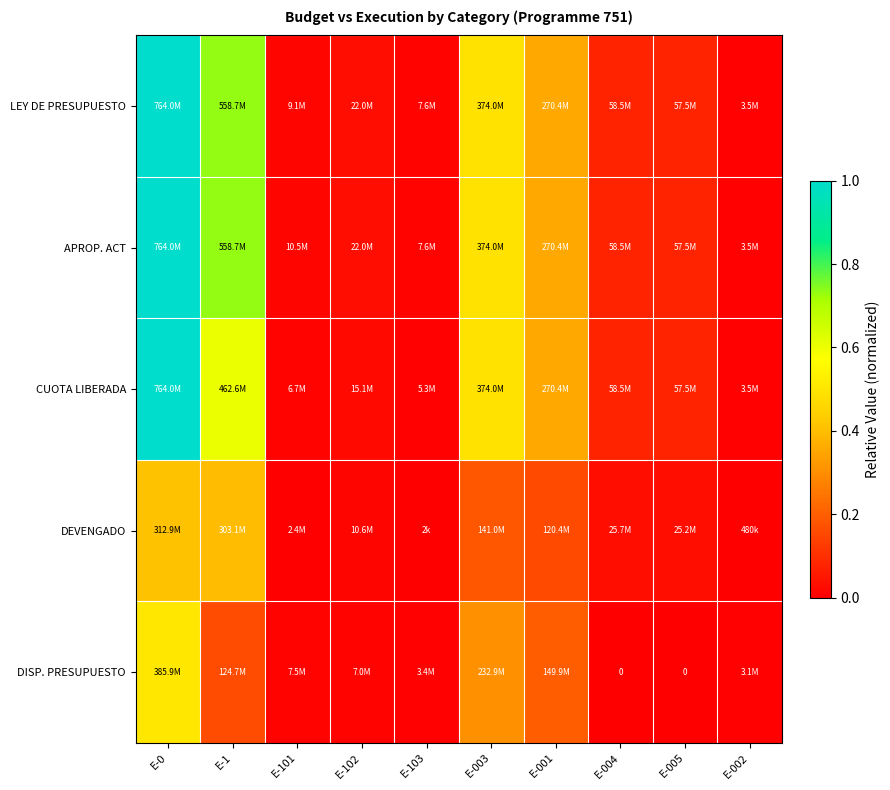

How many positive values does the DISP. PRESUPUESTO series have?

8